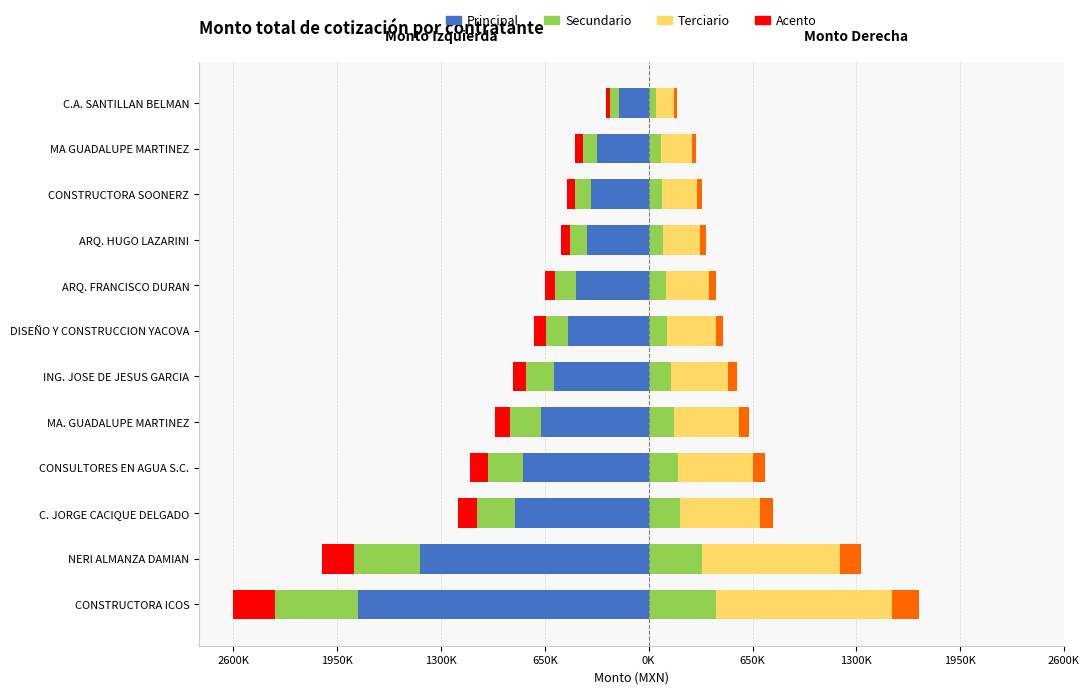

Read the Principal izquierda value at MA. GUADALUPE MARTINEZ.

-674323.3